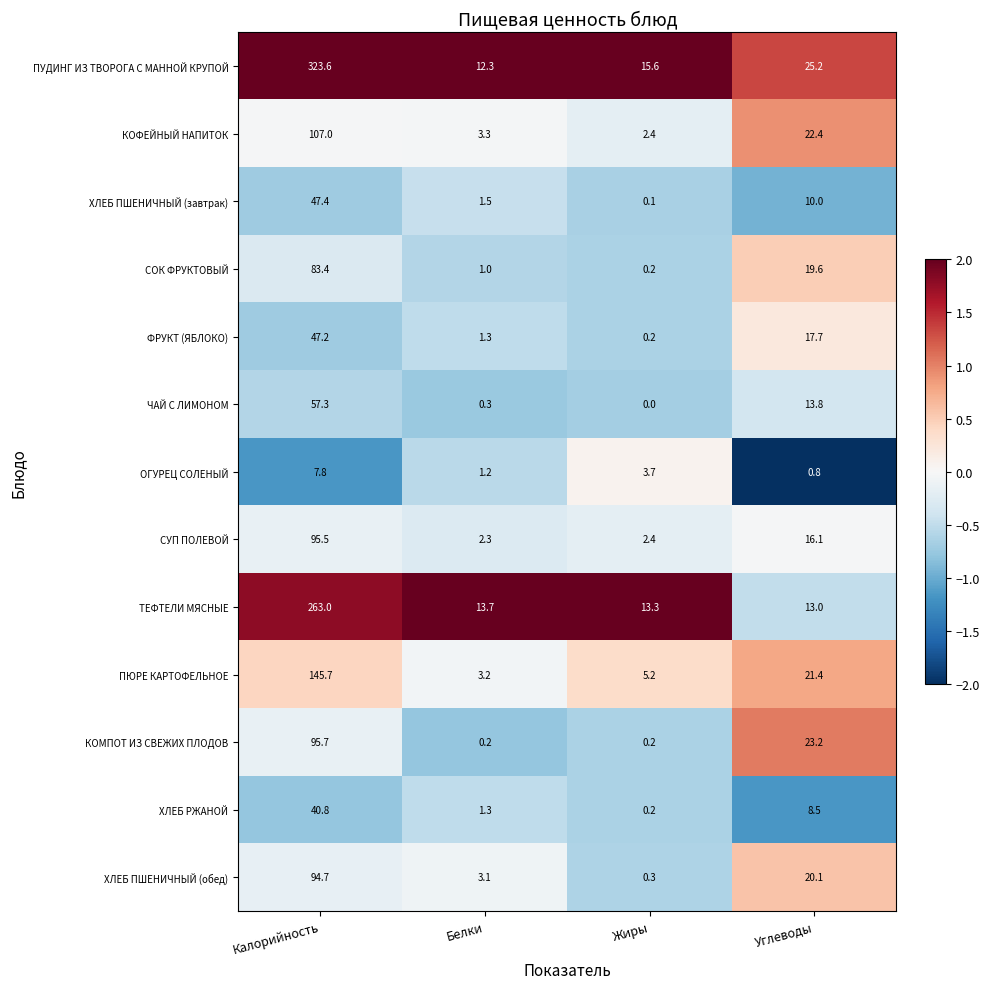

Which category has the highest value in the ОГУРЕЦ СОЛЕНЫЙ series?

Калорийность